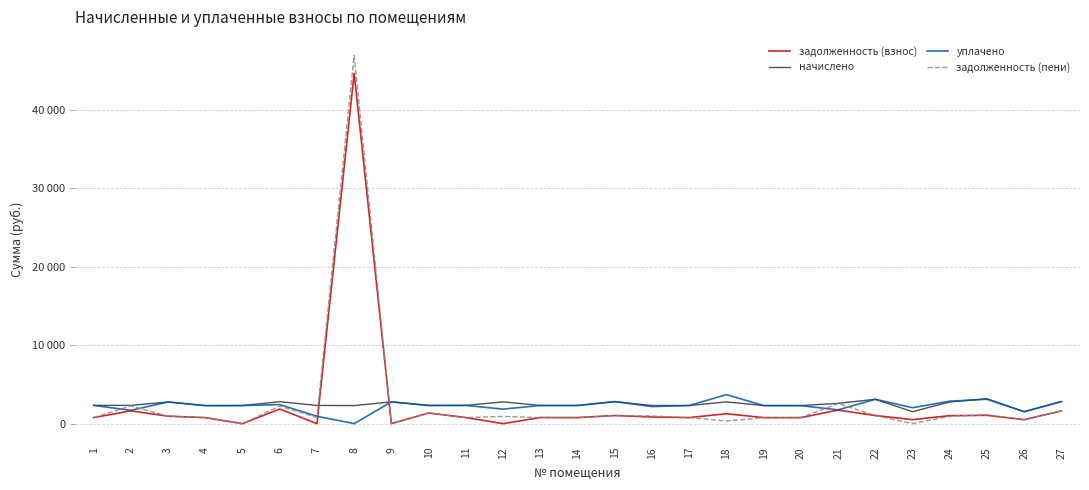

Which series has the largest range (max minus min)?

задолженность (пени)